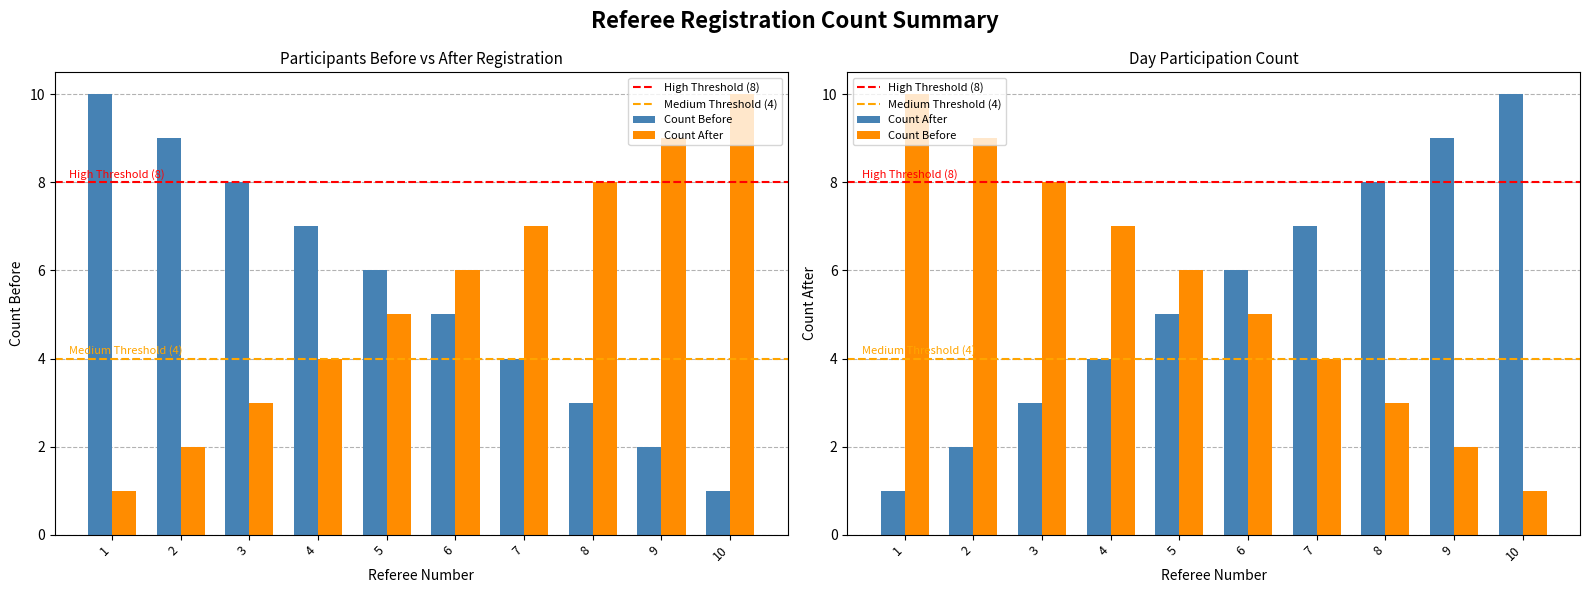

What are all the series names shown in the legend?

Count Before, Count After